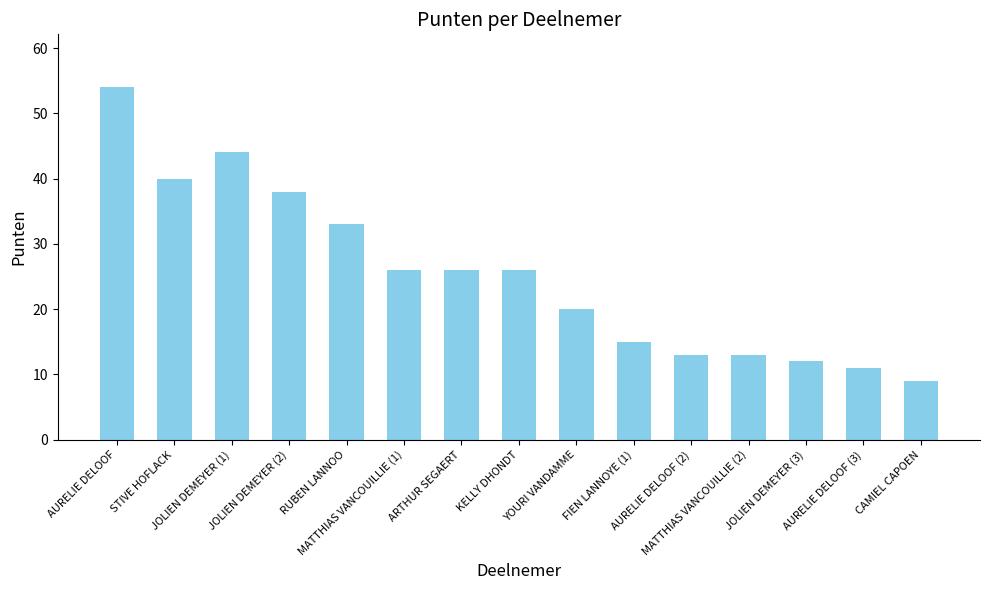

Is it true that the value at JOLIEN DEMEYER (1) is 44?

True